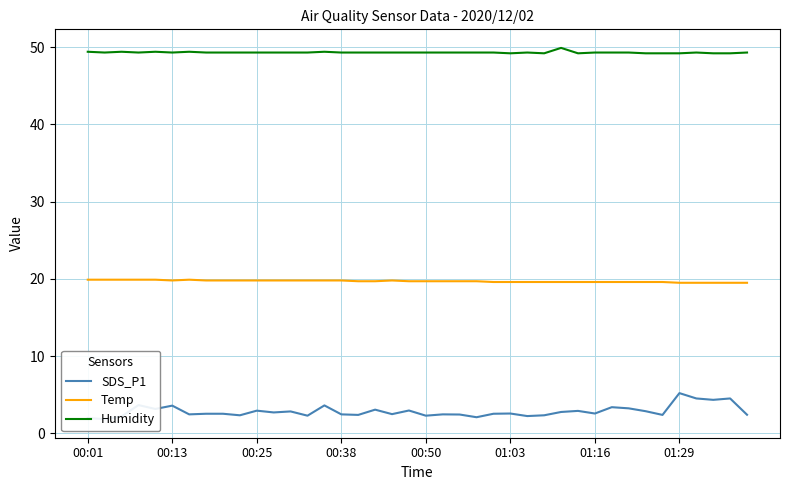

In Temp, how many points are higher than both neighbors (excluding endpoints)?

2